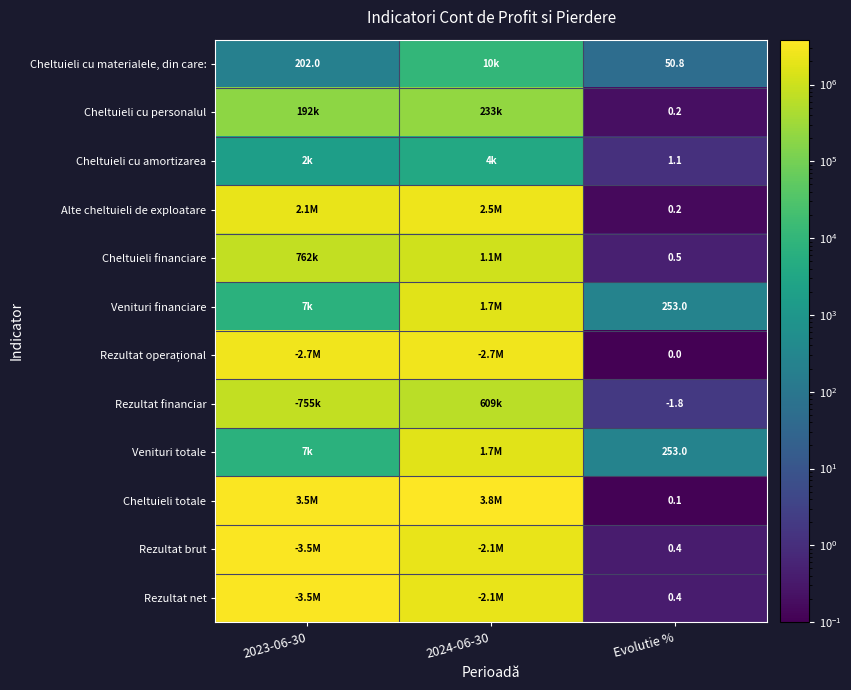

True or false: Cheltuieli cu materialele, din care: has a value of 285.8 at 2023-06-30.

False